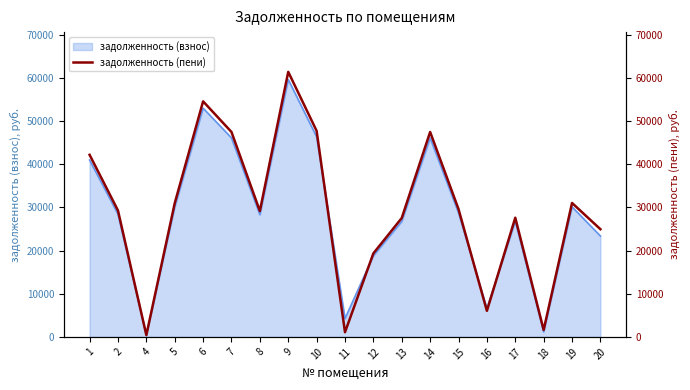

How many values are below 29272?

9